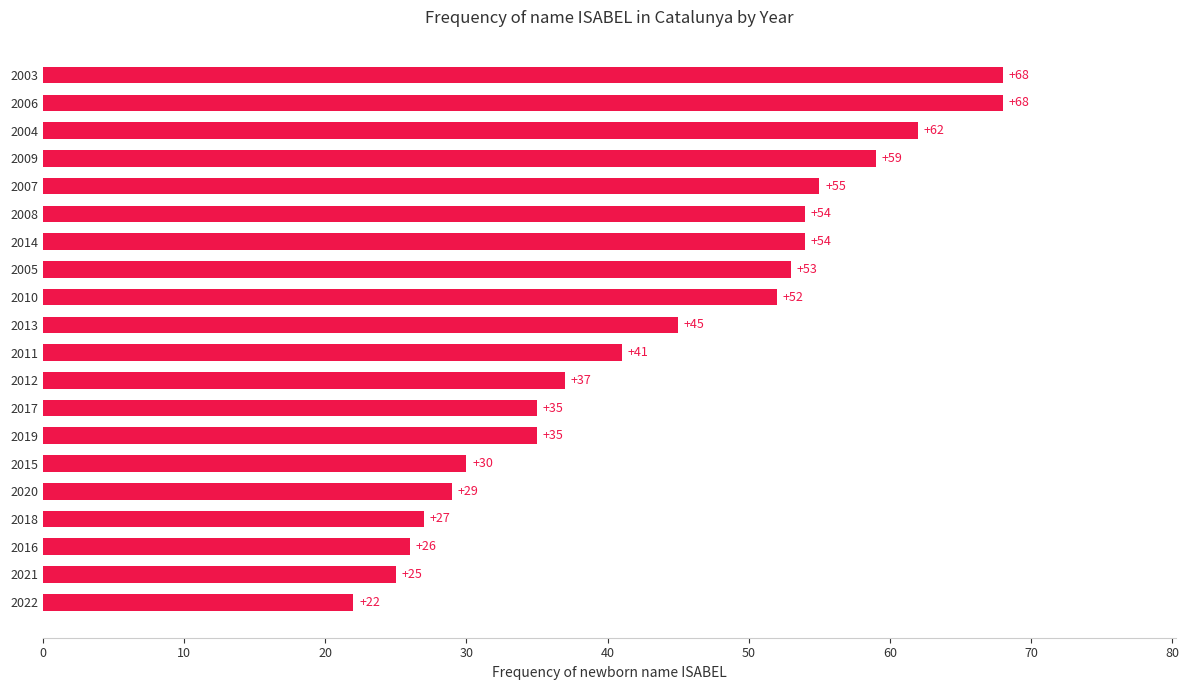

The chart shows a value of 35 at 2017. True or false?

True